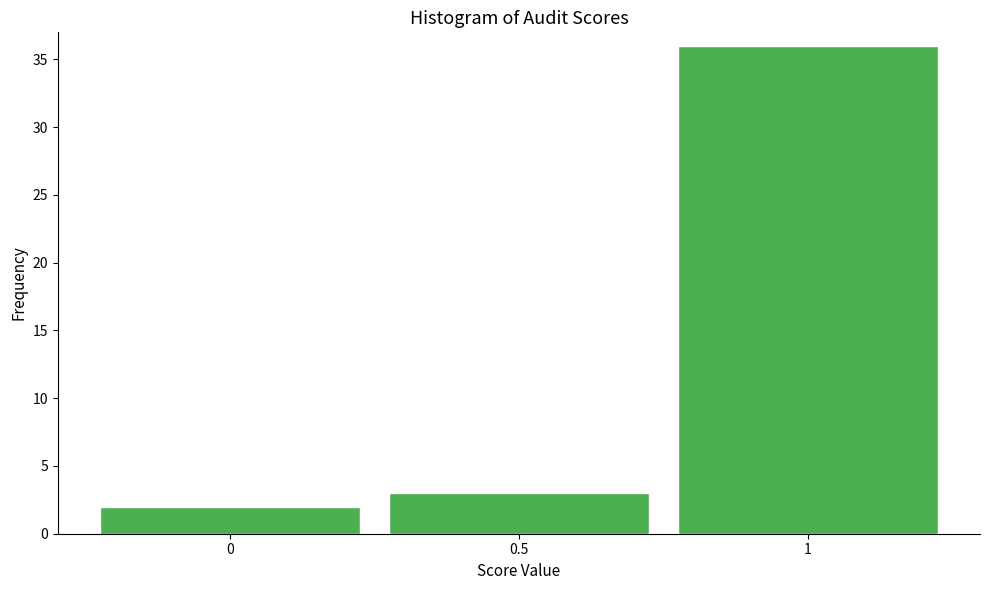

Reading left to right, transcribe this chart: for each bar, give the range it covers on the x-axis and its height. The values are not printed on the chart, so give them approximately, as read against the axis.

-0.25 to 0.25: 2
0.25 to 0.75: 3
0.75 to 1.25: 36